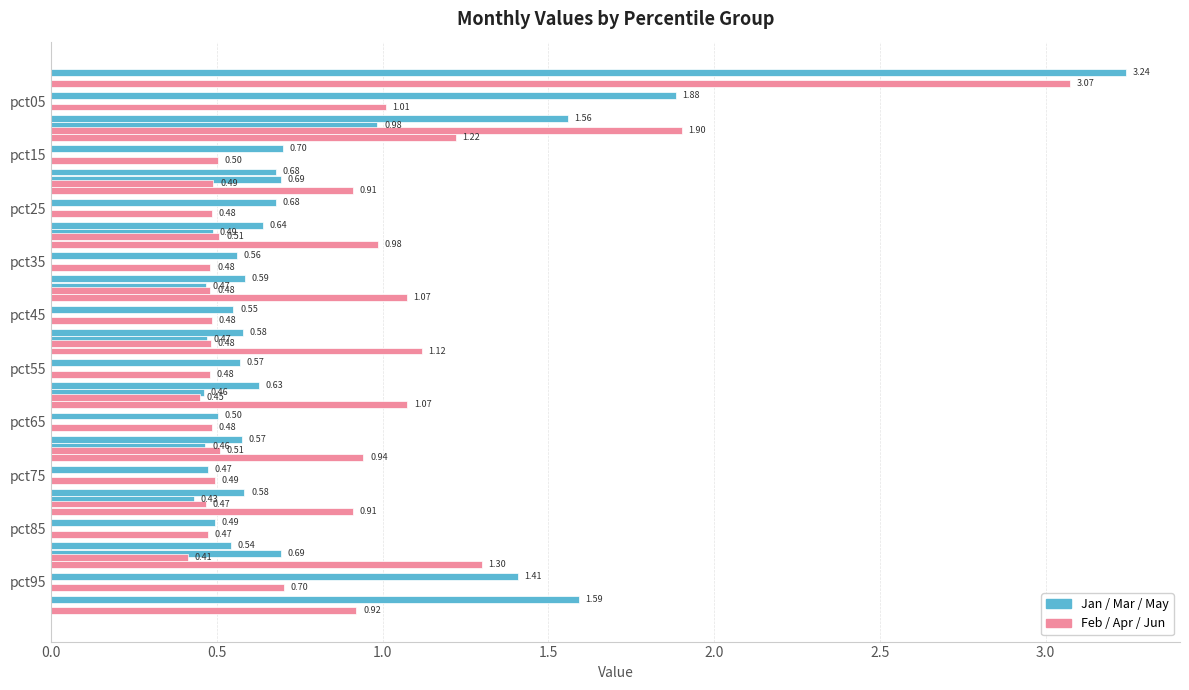

True or false: Mar has a value of 1.4 at pct95.

True